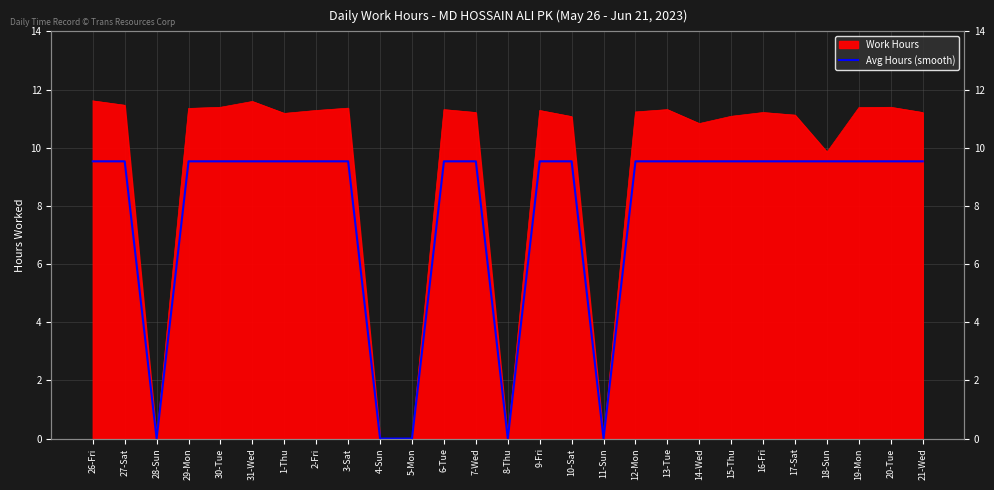

What is the label of the 15th point from the left?

9-Fri